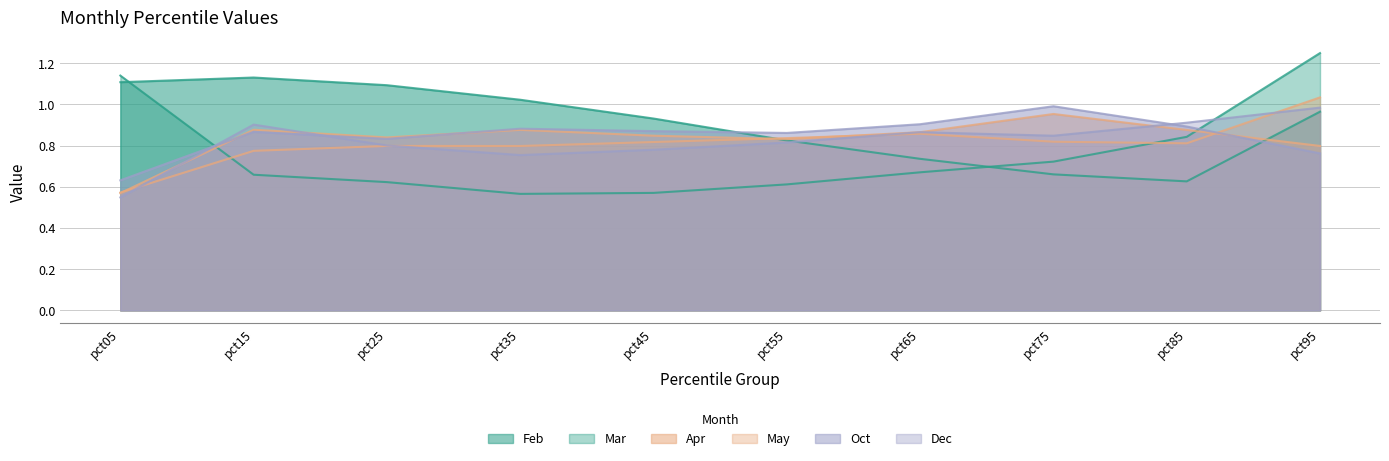

What is the value of the Apr point at the 6th from the left?

0.8